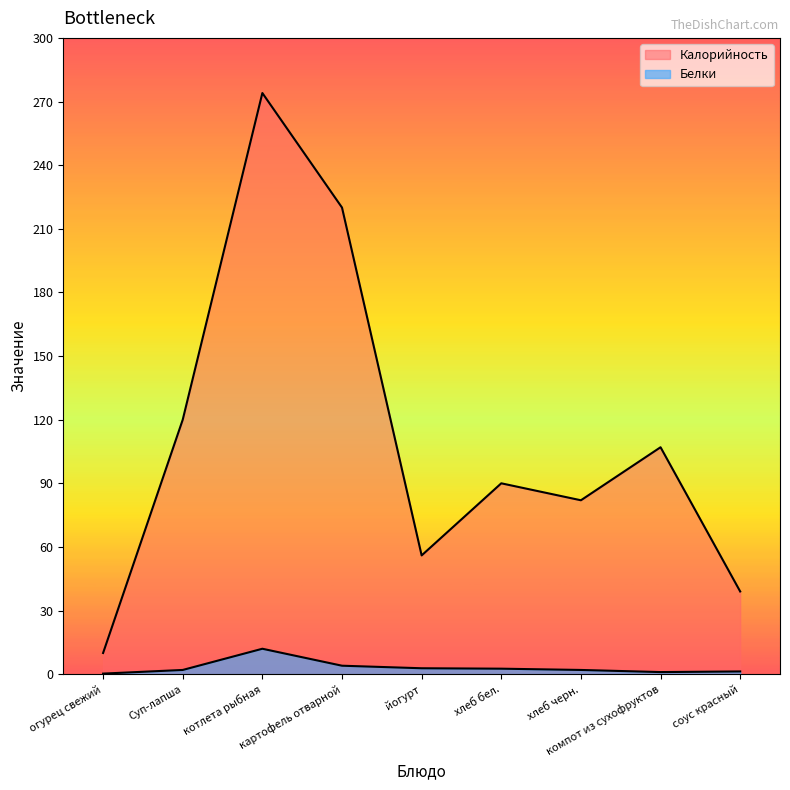

What is the total value across all series at огурец свежий?

10.3